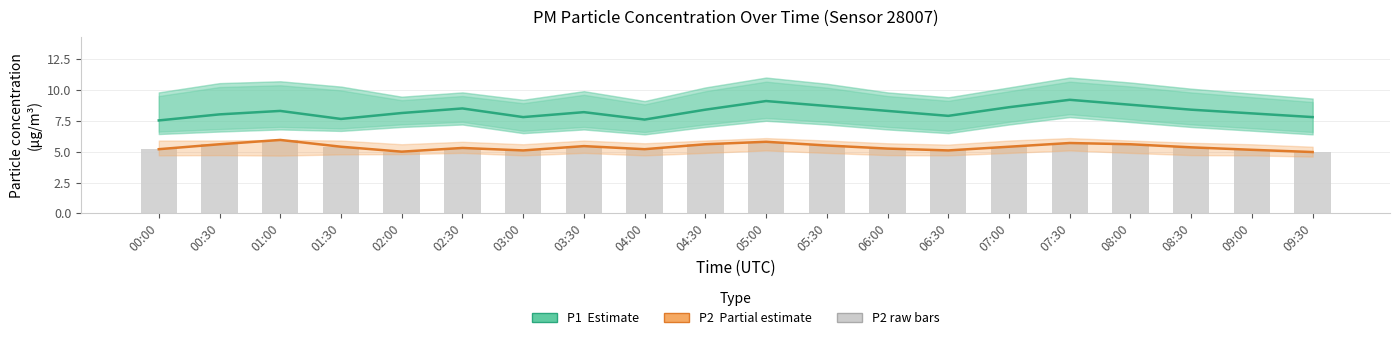

Reading left to right, extract all data points from this chart.

P1 (Estimate): 00:00=7.5	00:30=8.0	01:00=8.3	01:30=7.7	02:00=8.1	02:30=8.5	03:00=7.8	03:30=8.2	04:00=7.6	04:30=8.4	05:00=9.1	05:30=8.7	06:00=8.3	06:30=7.9	07:00=8.6	07:30=9.2	08:00=8.8	08:30=8.4	09:00=8.1	09:30=7.8
P2 (Partial): 00:00=5.2	00:30=5.6	01:00=6.0	01:30=5.4	02:00=5.0	02:30=5.3	03:00=5.1	03:30=5.5	04:00=5.2	04:30=5.6	05:00=5.8	05:30=5.5	06:00=5.2	06:30=5.1	07:00=5.4	07:30=5.7	08:00=5.6	08:30=5.3	09:00=5.2	09:30=5.0
P2: 00:00=5.2	00:30=5.6	01:00=6.0	01:30=5.4	02:00=5.0	02:30=5.3	03:00=5.1	03:30=5.5	04:00=5.2	04:30=5.6	05:00=5.8	05:30=5.5	06:00=5.2	06:30=5.1	07:00=5.4	07:30=5.7	08:00=5.6	08:30=5.3	09:00=5.2	09:30=5.0